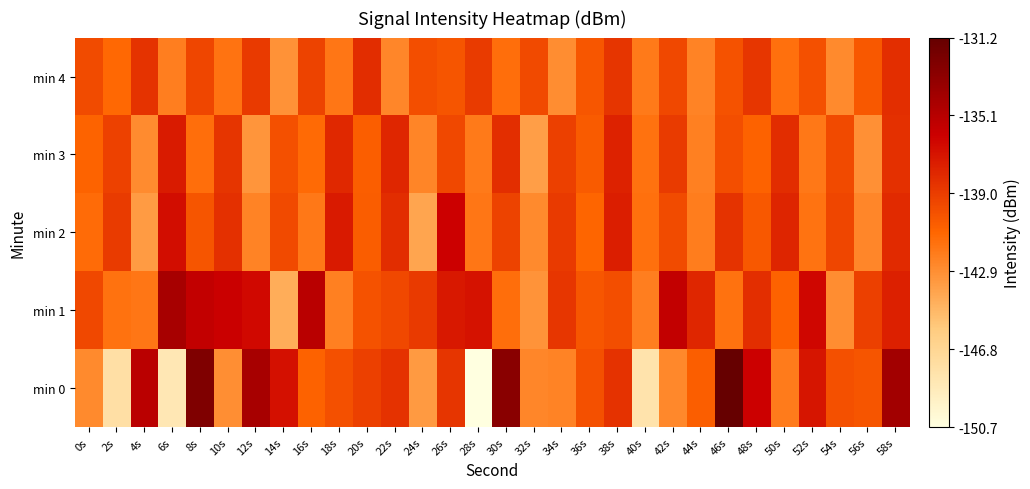

What is the difference between the highest and lowest values at 4s?

8.2